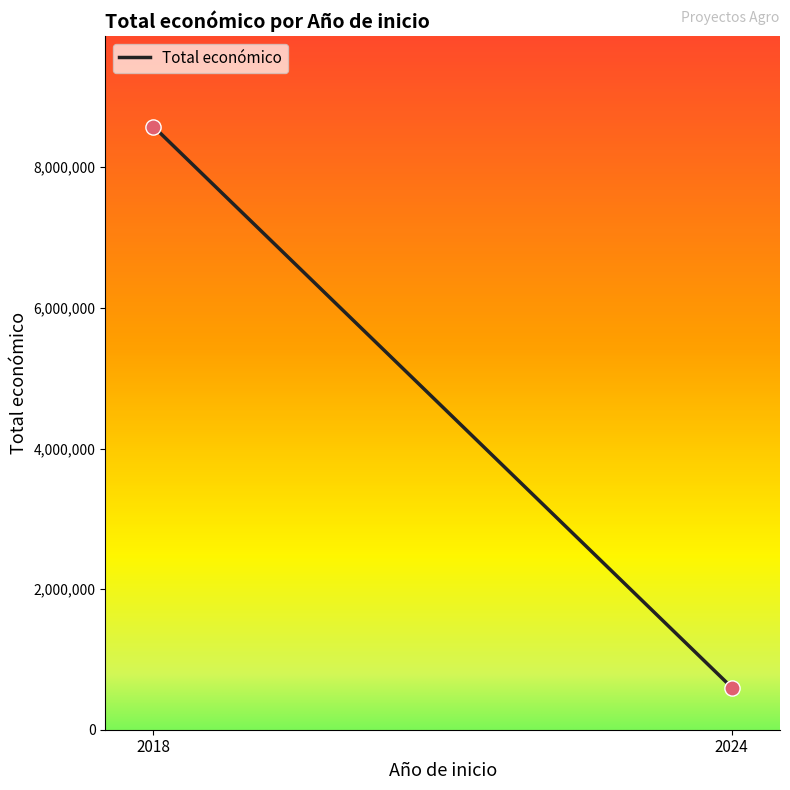

What is the average Y value?

4589950